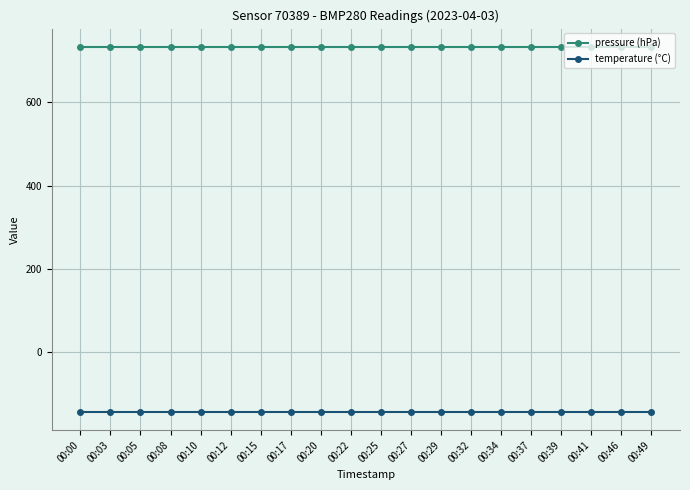

What is the maximum value for temperature (°C)?

-143.8